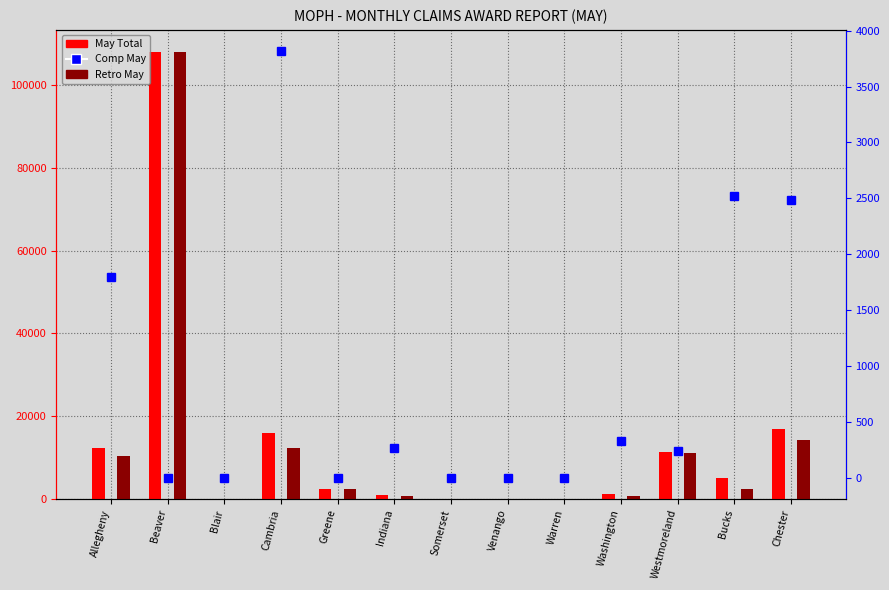

What is the average value of the Comp May series?

881